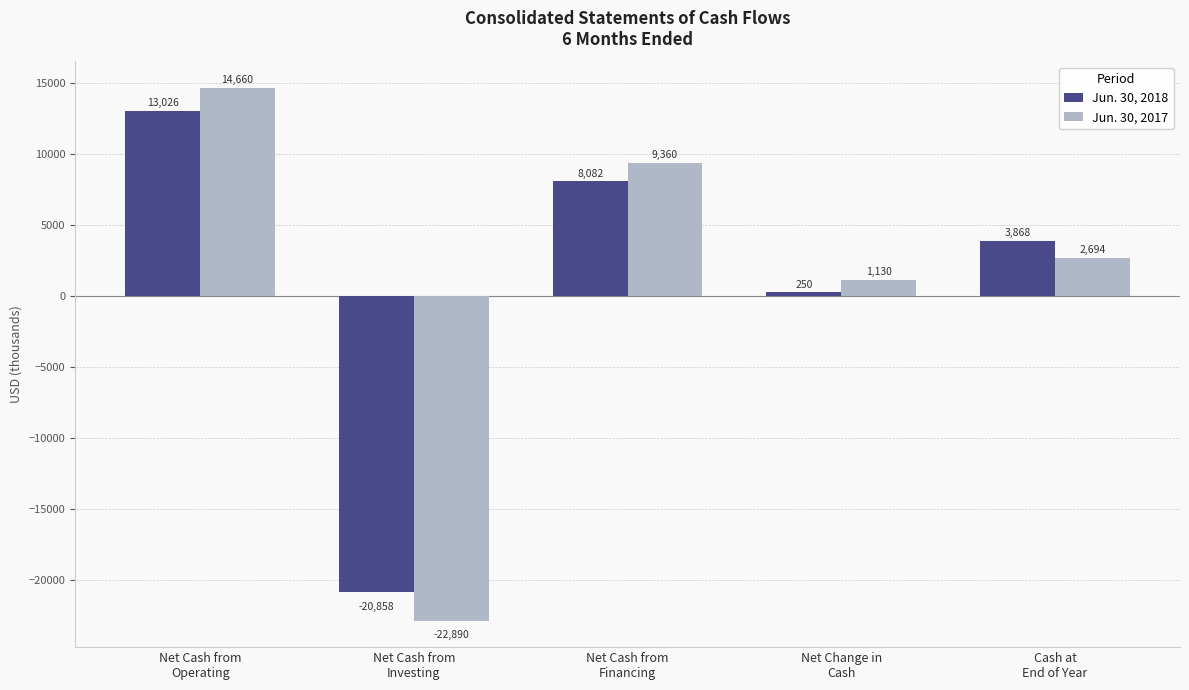

Is the value of Jun. 30, 2018 at Net Cash from
Financing greater than the value of Jun. 30, 2017 at Cash at
End of Year?

Yes